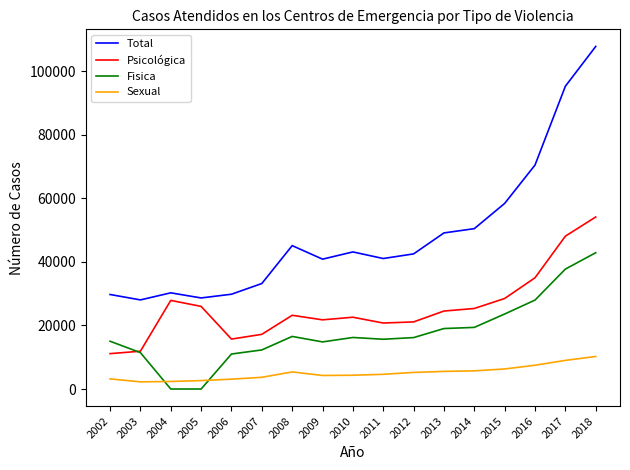

True or false: Psicológica has a value of 11904 at 2003.

True